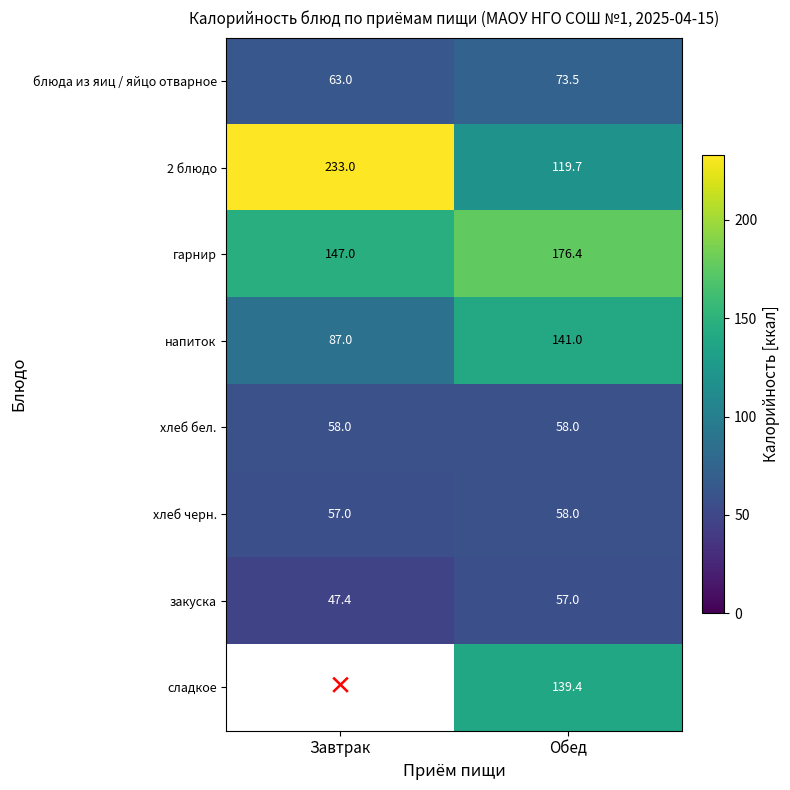

What is the smallest value displayed?

47.4